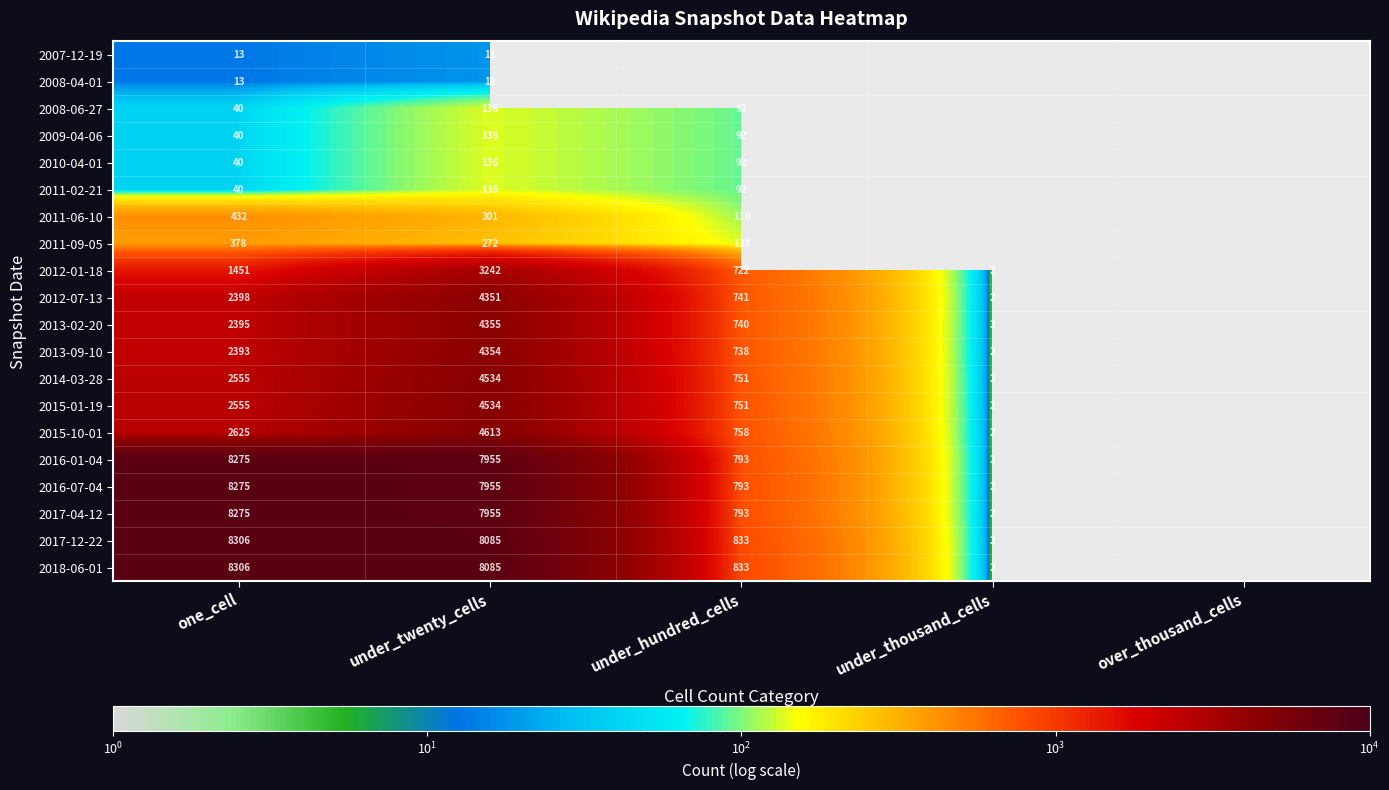

At which category is the sum across all series the highest?

under_twenty_cells